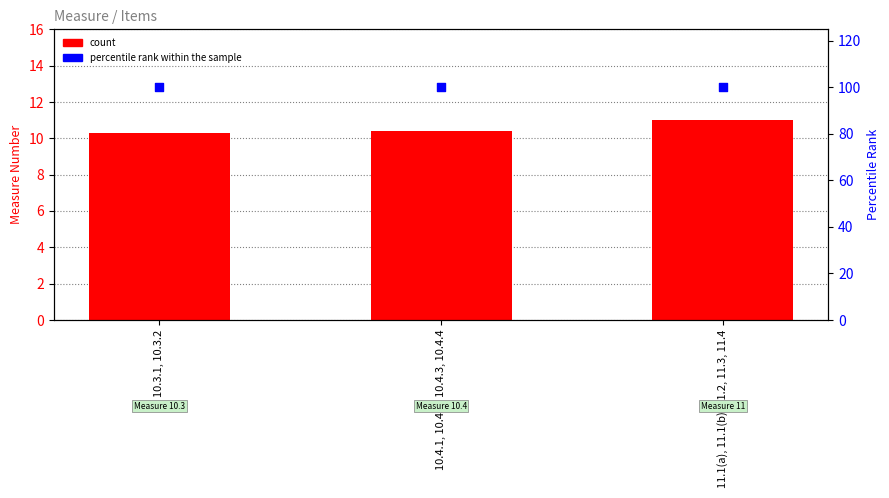

Which series has the largest total across all categories?

percentile rank within the sample